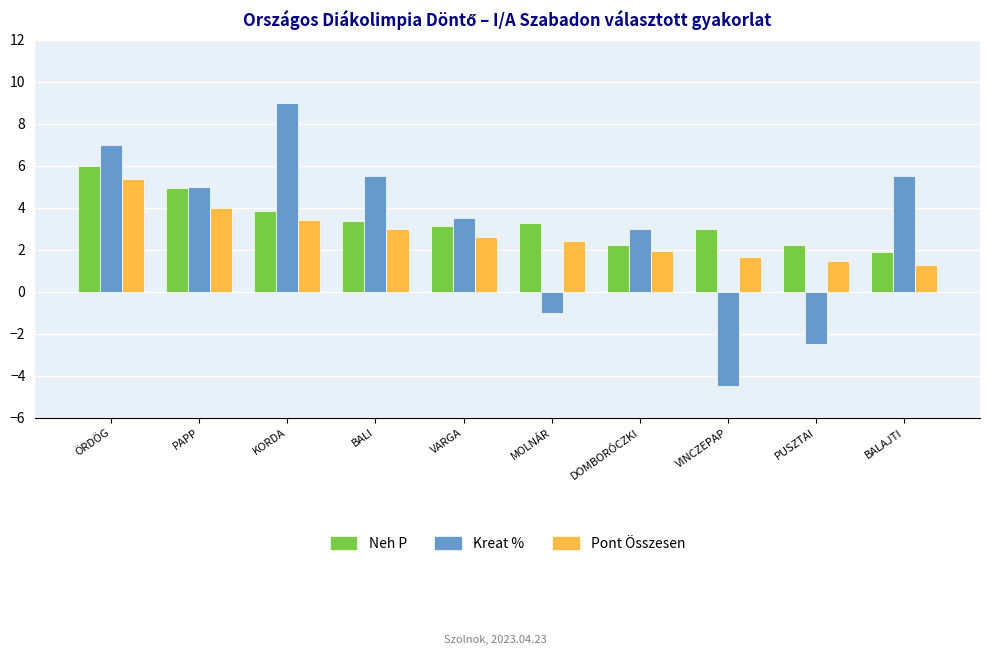

Rank the series by their average value, from highest to lowest.

Neh P, Kreat %, Pont Összesen